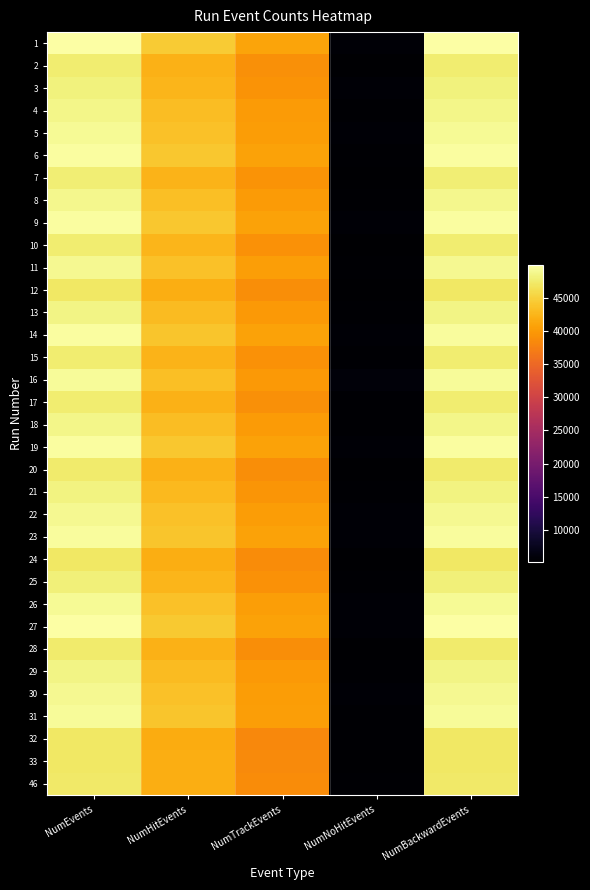

What is the minimum value shown in the chart?

5187